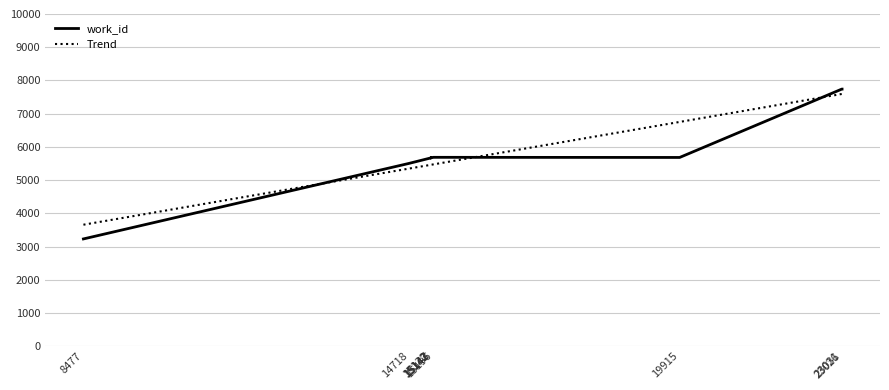

What is the change in value from 15132 to 19915?

+18